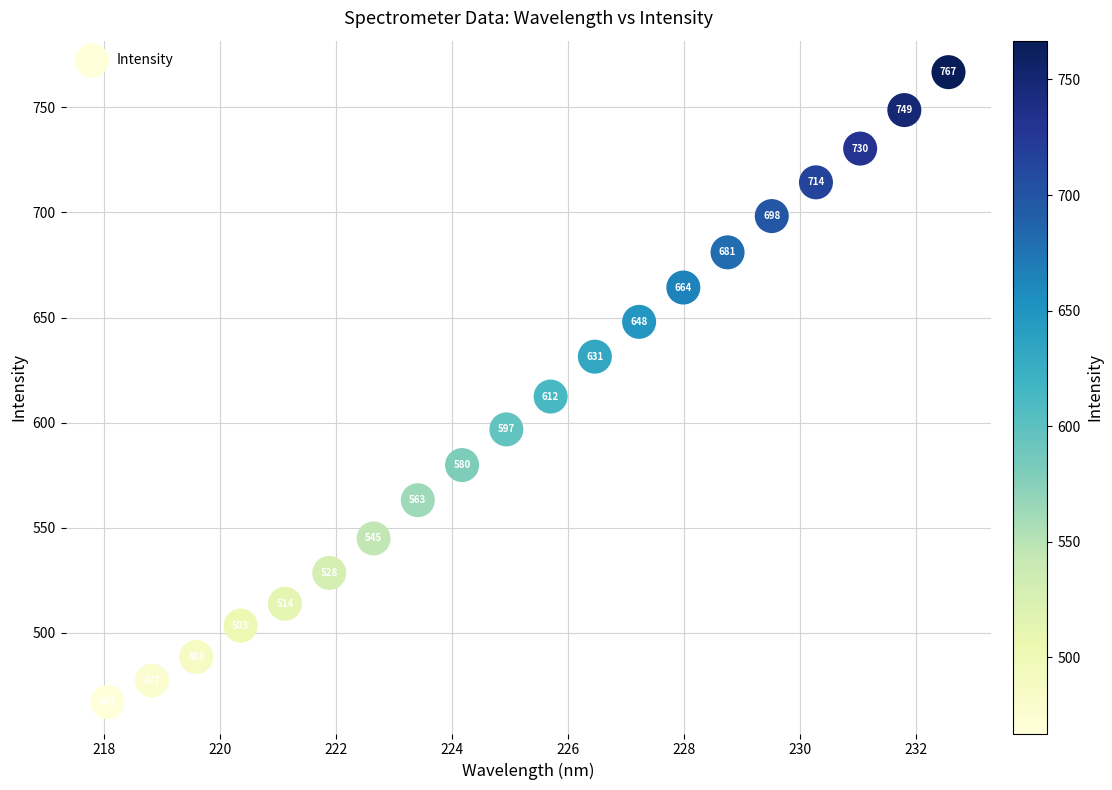

What is the range of X values (max minus min)?

14.5